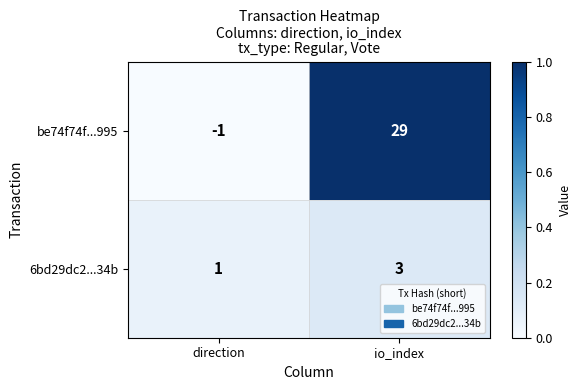

Which label corresponds to the smallest value in the chart?

direction